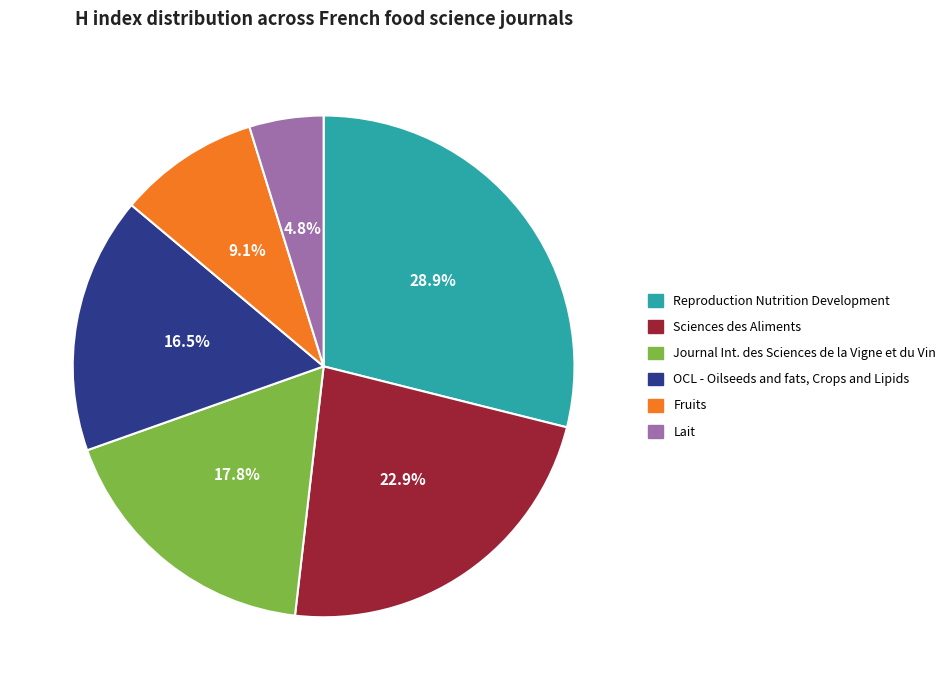

Is the sum of Reproduction Nutrition Development and Fruits greater than half?

No